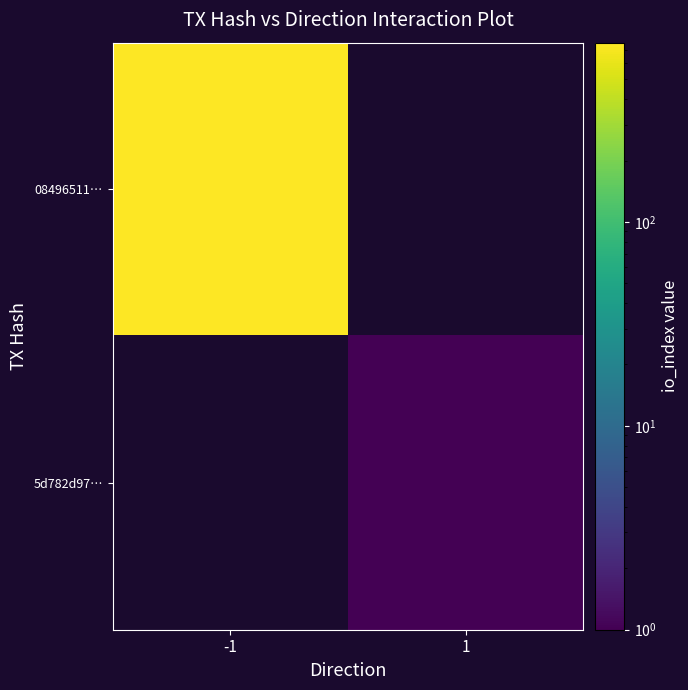

Is it true that 5d782d97… equals 0.6 at 1?

False